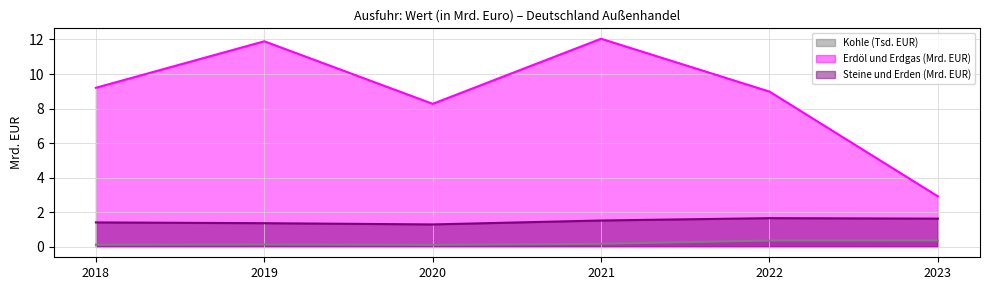

True or false: Erdöl und Erdgas (Mrd. EUR) and Kohle (Tsd. EUR) intersect in this chart.

False